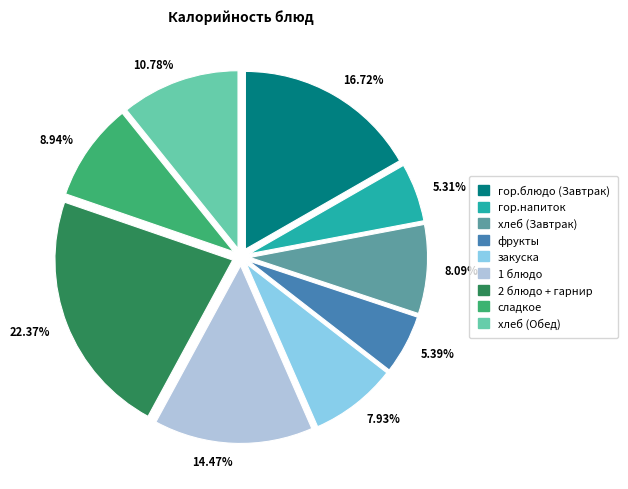

Does any single category account for the majority?

No